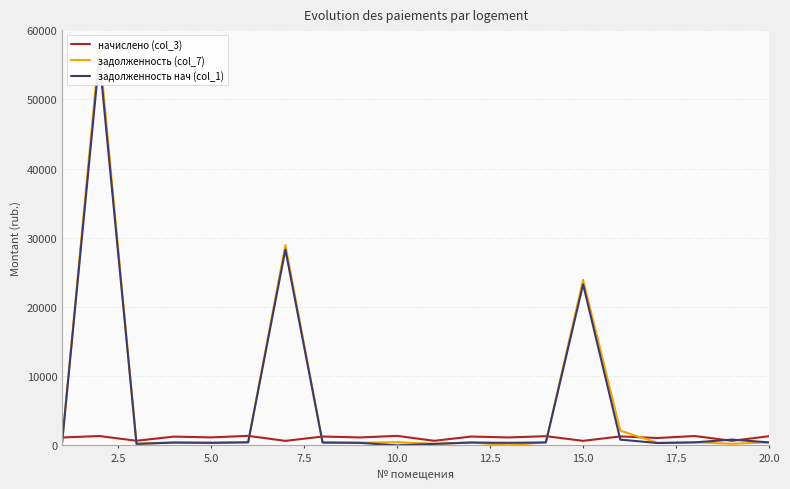

What are all the series names shown in the legend?

начислено (col_3), задолженность (col_7), задолженность нач (col_1)